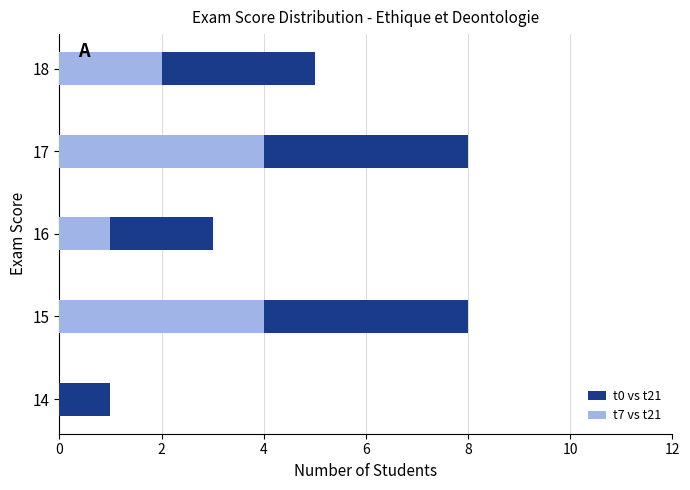

What value does the t0 vs t21 series have at 16?

3